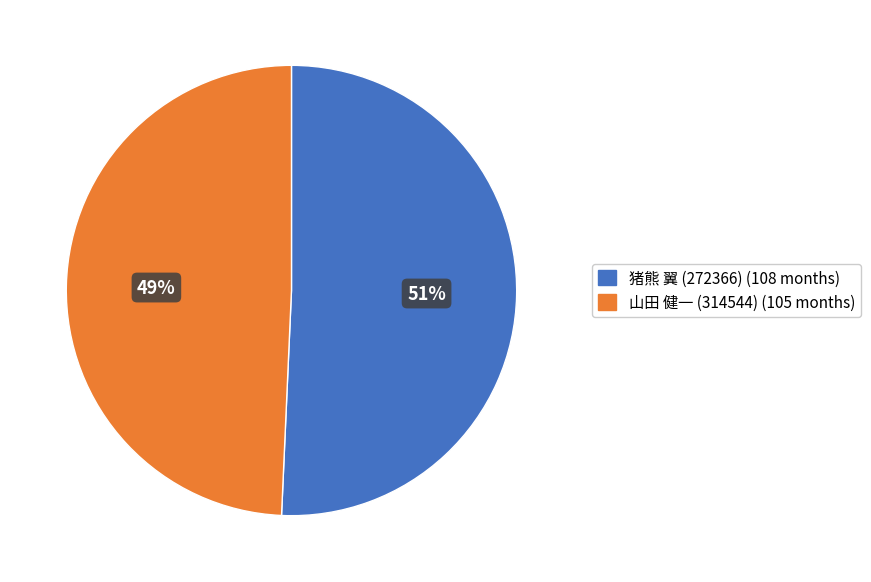

To the nearest percent, what portion does 猪熊 翼 (272366) represent?

51%